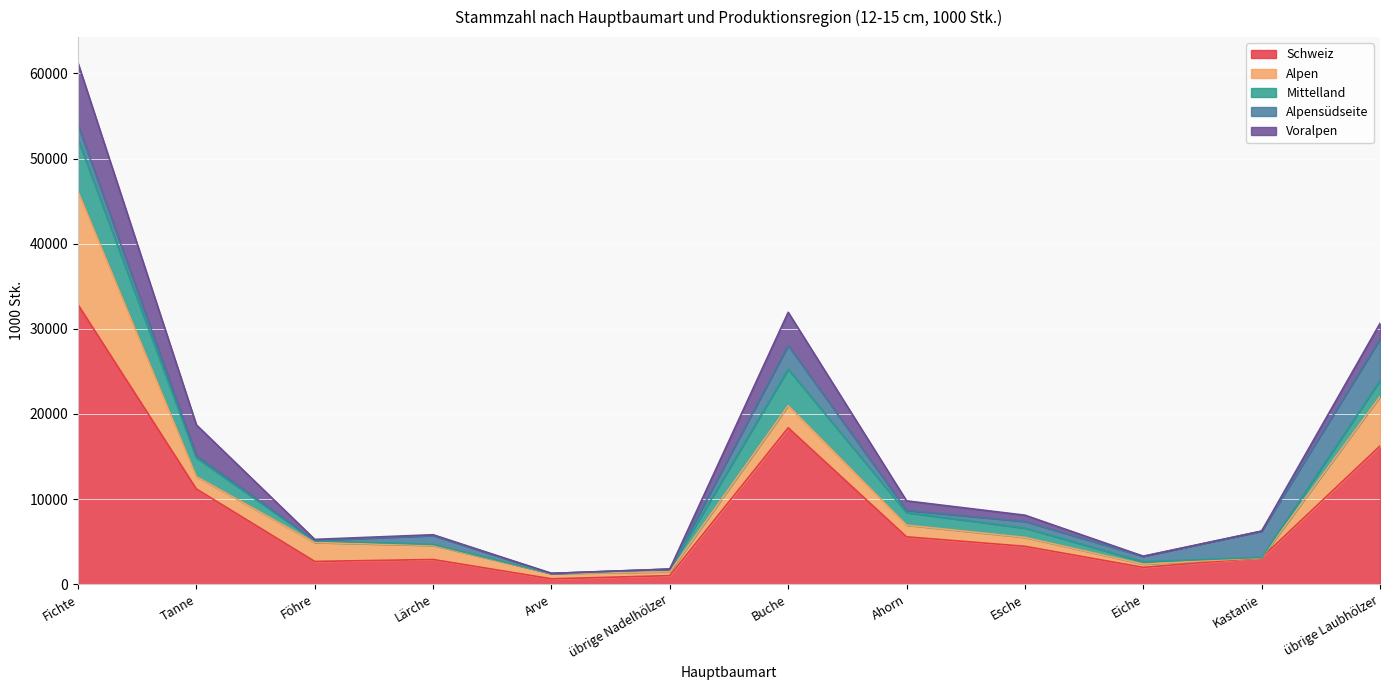

Between which two adjacent categories do Voralpen and Mittelland first intersect?

Tanne and Föhre